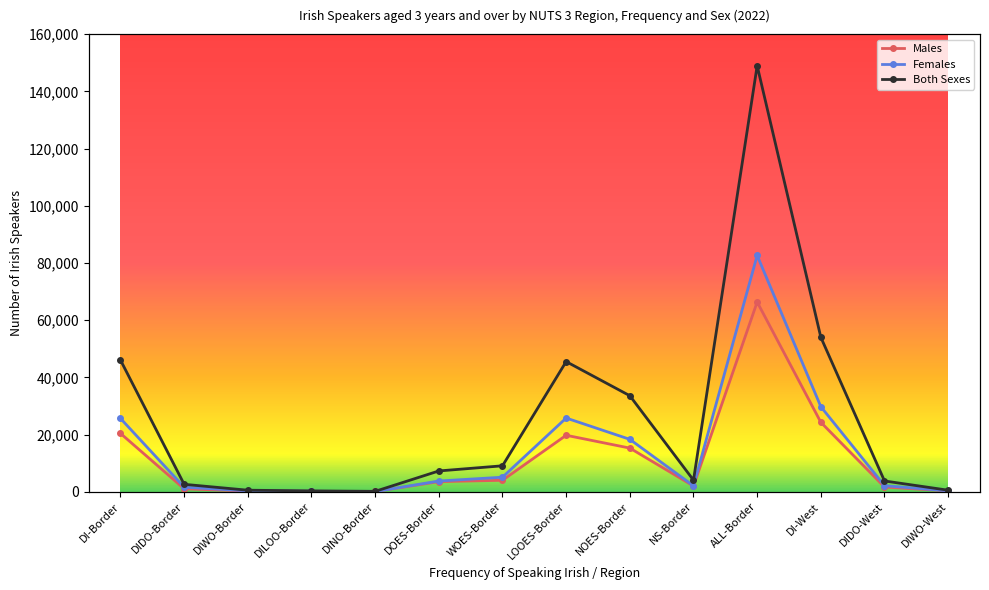

Reading right to left, what are all the values shown in this chart?

Males: DIWO-West=296	DIDO-West=1636	DI-West=24275	ALL-Border=66331	NS-Border=1983	NOES-Border=15251	LOOES-Border=19735	WOES-Border=3992	DOES-Border=3521	DINO-Border=77	DILOO-Border=141	DIWO-Border=224	DIDO-Border=1014	DI-Border=20393
Females: DIWO-West=296	DIDO-West=2118	DI-West=29731	ALL-Border=82620	NS-Border=2051	NOES-Border=18313	LOOES-Border=25762	WOES-Border=5068	DOES-Border=3735	DINO-Border=51	DILOO-Border=142	DIWO-Border=298	DIDO-Border=1570	DI-Border=25630
Both Sexes: DIWO-West=522	DIDO-West=3754	DI-West=54006	ALL-Border=148951	NS-Border=4034	NOES-Border=33564	LOOES-Border=45497	WOES-Border=9060	DOES-Border=7256	DINO-Border=128	DILOO-Border=283	DIWO-Border=522	DIDO-Border=2584	DI-Border=46023